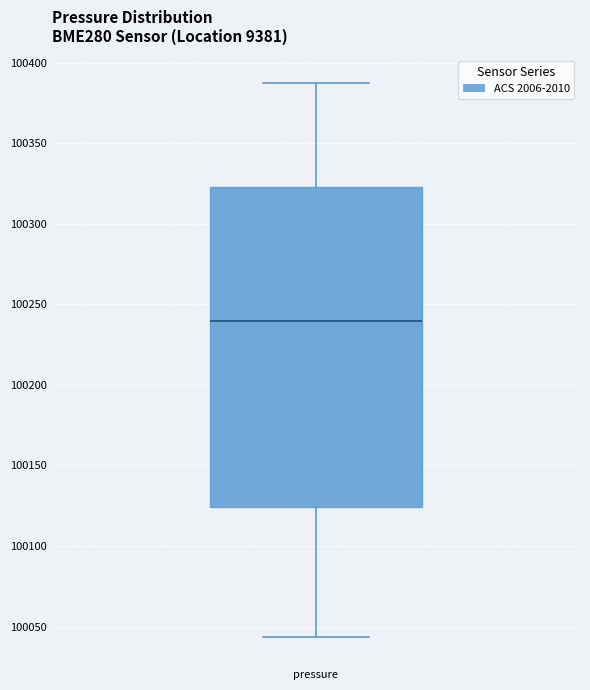

Read this box plot against the y-axis: the position of the median line, the range covered by the box, and the ends of both whiskers. The values are not printed on the chart, so give them approximately, as read against the axis.

median 100240, box 100125 to 100325, whiskers 100045 to 100385